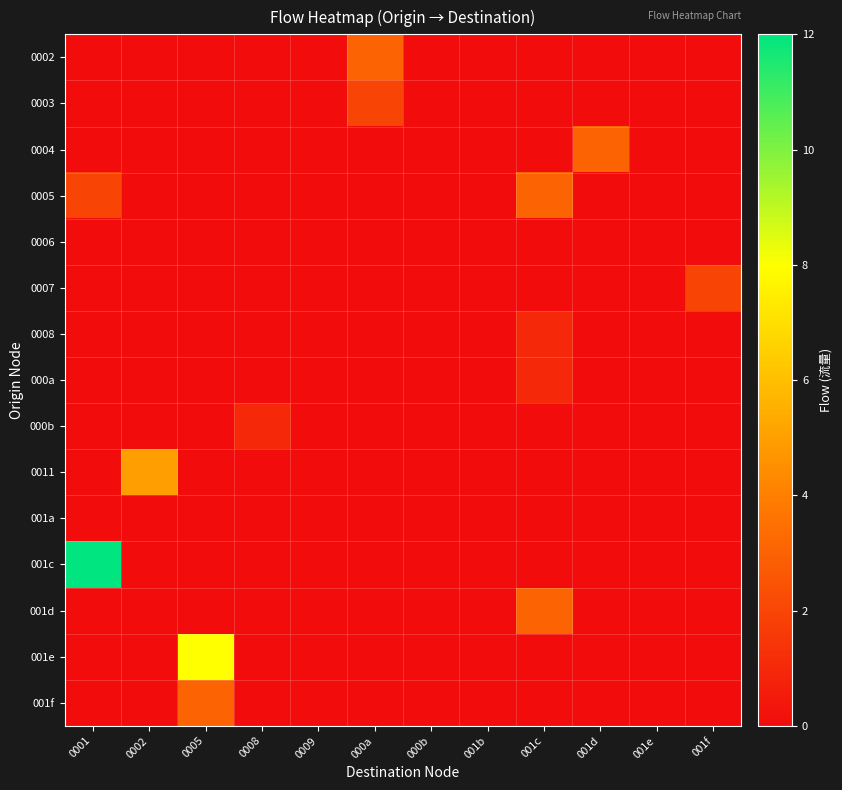

Which series has the largest total across all categories?

001c